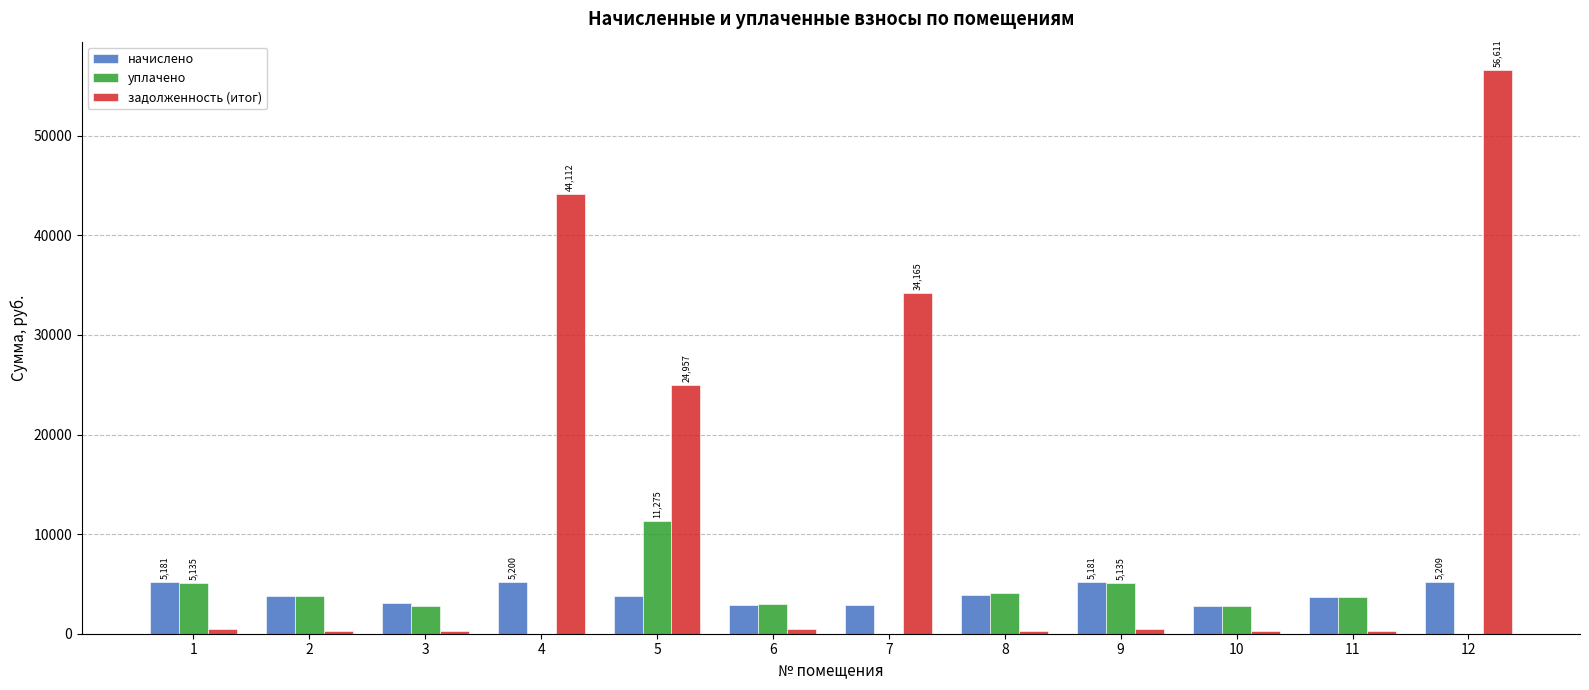

What is the highest value of the уплачено series?

11275.0